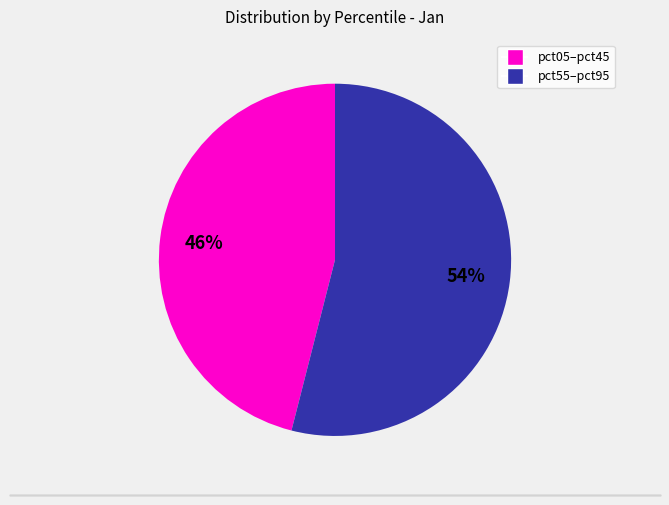

Is there a majority slice in this chart?

Yes